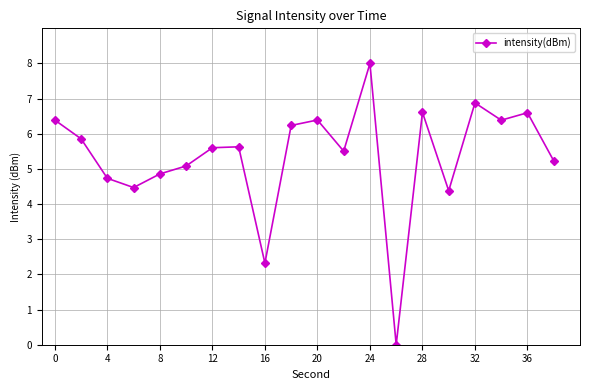

What is the difference between the second highest and minimum values?

6.9